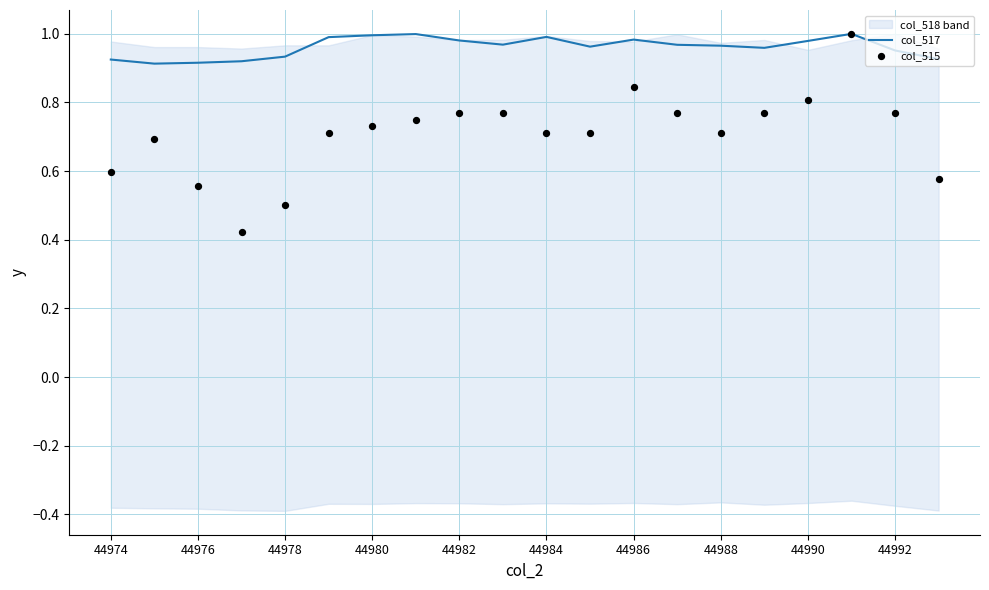

Is it true that col_517 equals 1.4 at 44974?

False